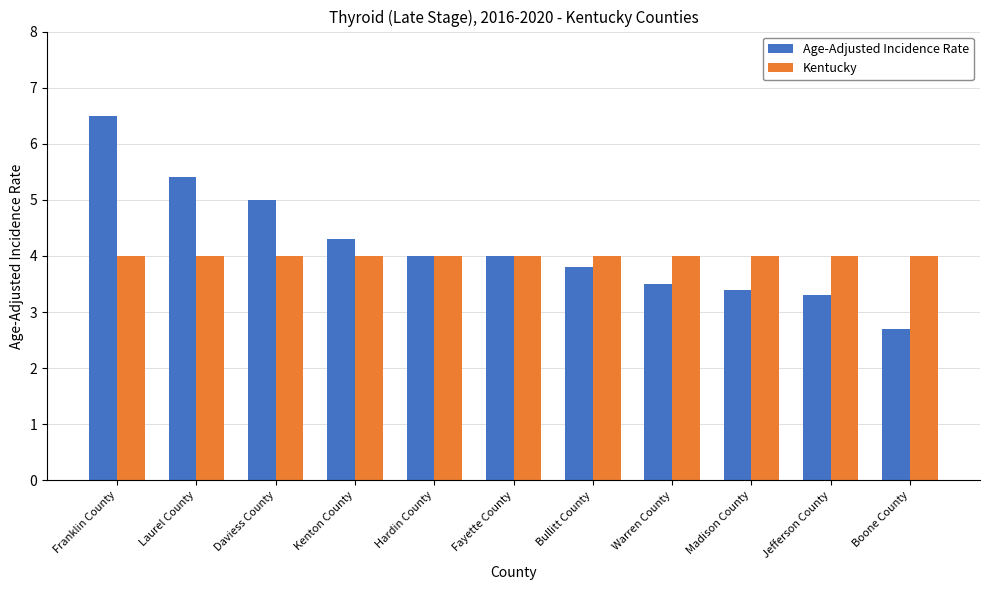

Reading left to right, what are all the values shown in this chart?

Age-Adjusted Incidence Rate: 6.5	5.4	5.0	4.3	4.0	4.0	3.8	3.5	3.4	3.3	2.7
Kentucky: 4.0	4.0	4.0	4.0	4.0	4.0	4.0	4.0	4.0	4.0	4.0